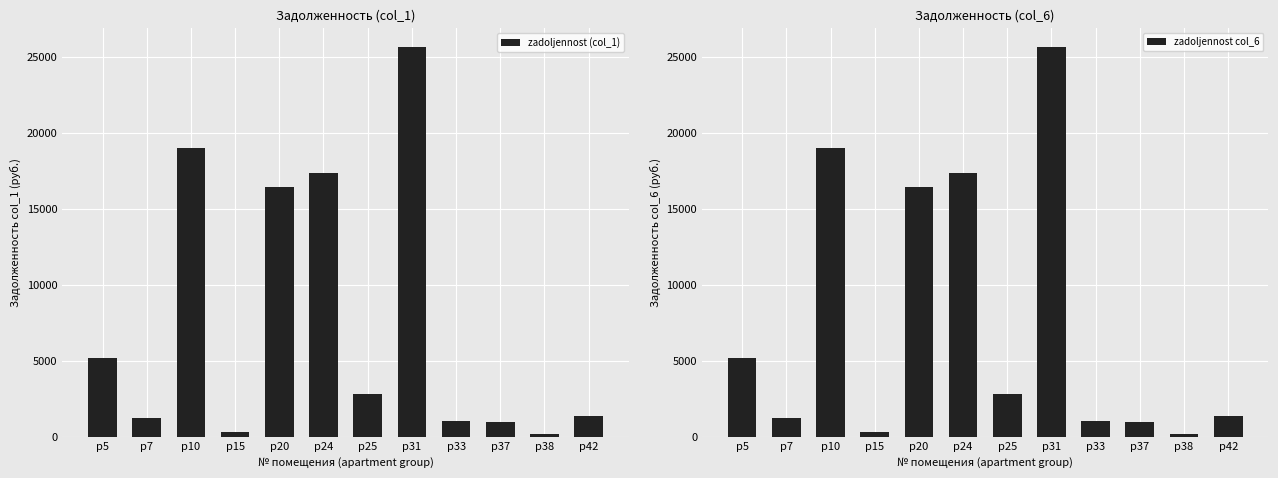

What is the value of the zadoljennost col_6 bar at the 12th from the left?

1335.9